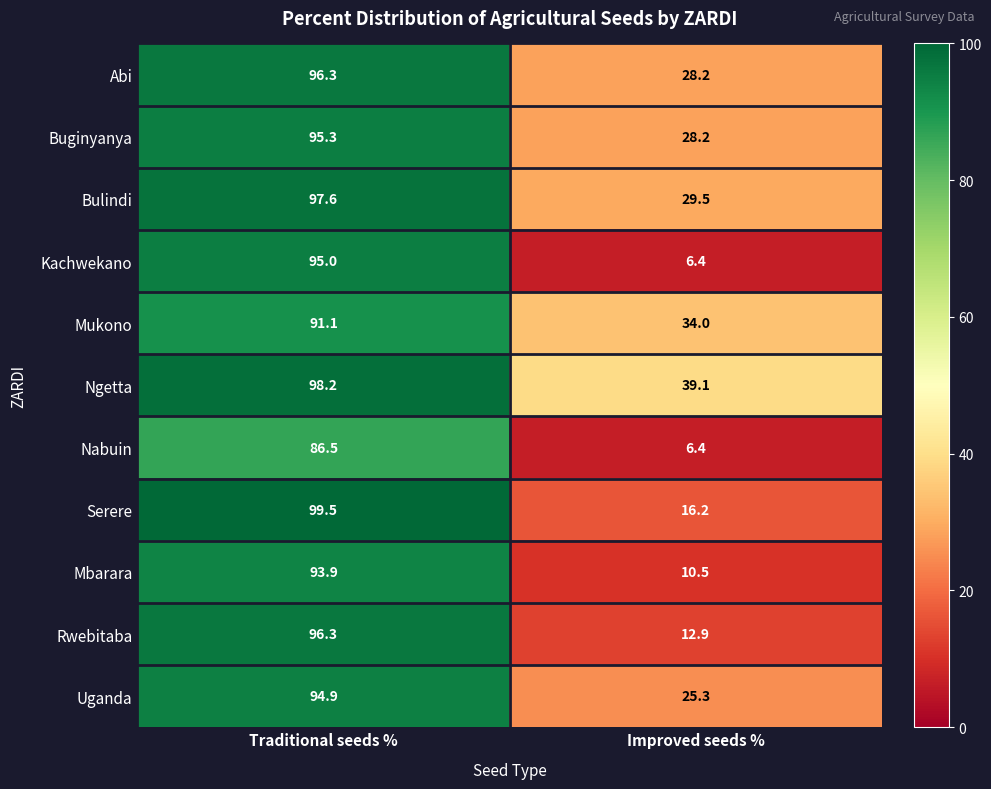

What is the sum of the Mukono values at Traditional seeds % and Improved seeds %?

125.1